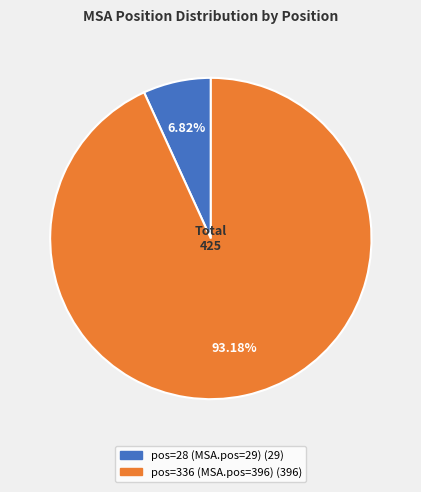

Which category has the smallest portion of the pie?

pos=28 (MSA.pos=29)